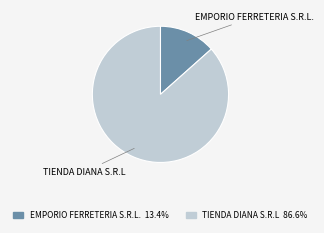

What is the smallest slice in the pie chart?

EMPORIO FERRETERIA S.R.L.